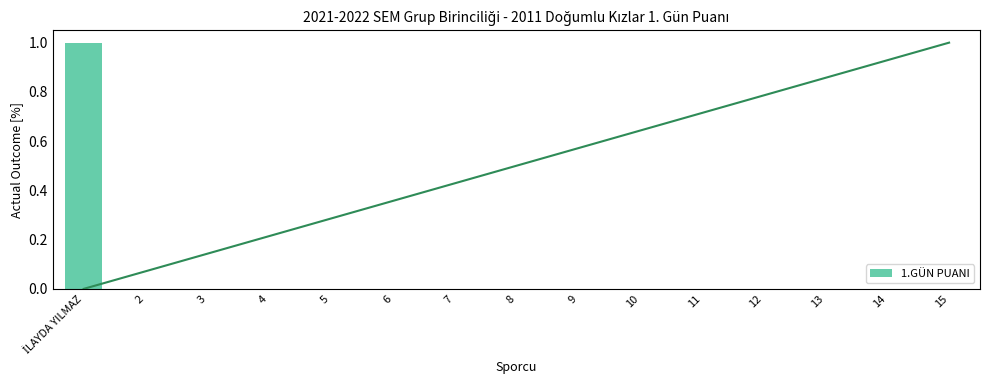

Is it true that the value at 15 is 0?

True